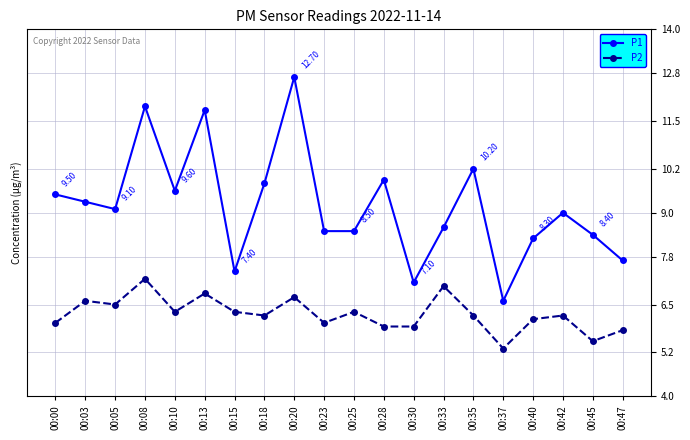

At which category is the sum across all series the highest?

00:20